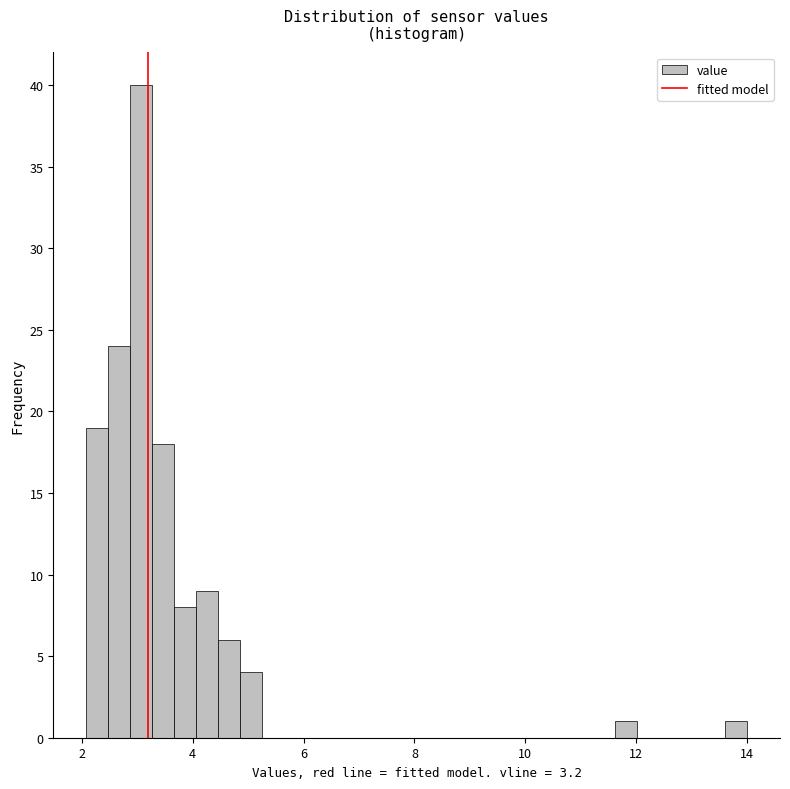

Read against the x-axis, roughly where is the centre of the tallest bar?

3.0